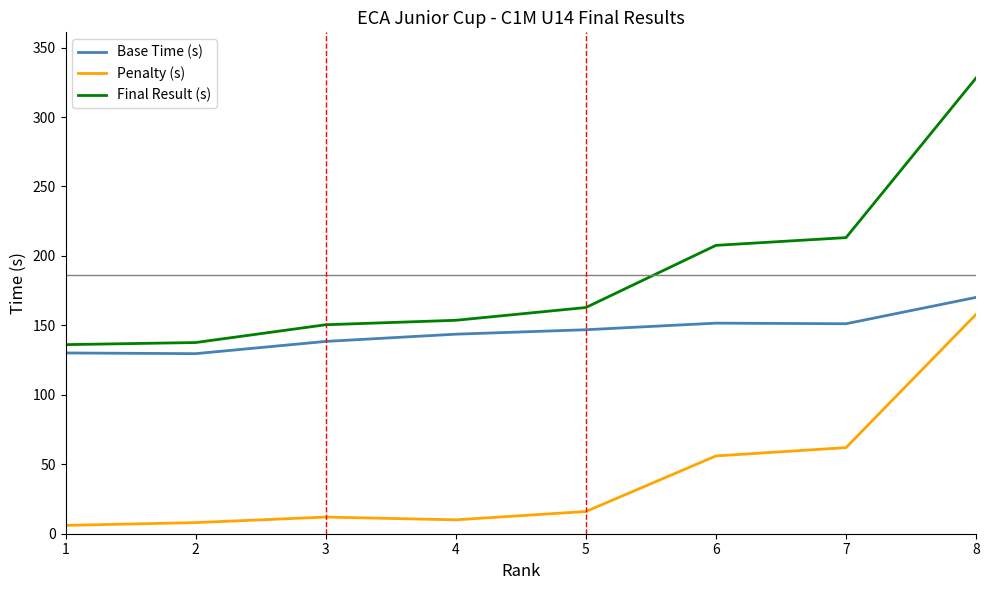

What is the highest value of the Base Time (s) series?

170.2